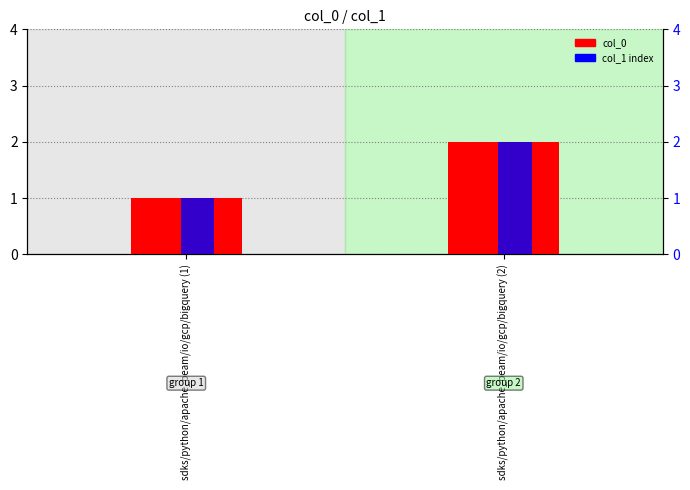

Is the value of col_0 at sdks/python/apache_beam/io/gcp/bigquery (1) greater than the value of secondary (col_1 index) at sdks/python/apache_beam/io/gcp/bigquery (2)?

No